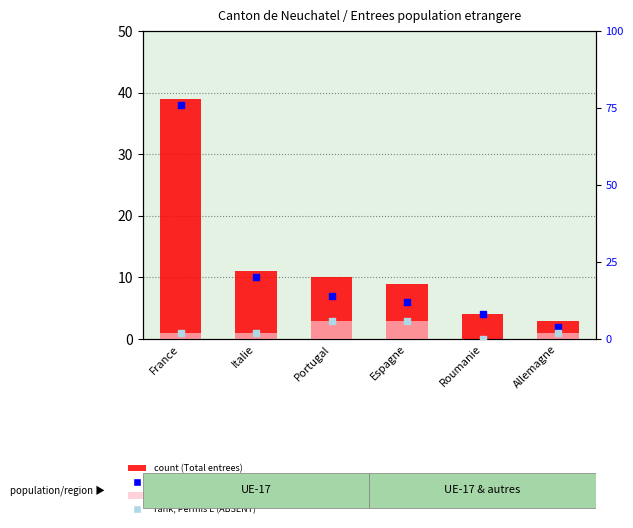

At which category is the sum across all series the highest?

France